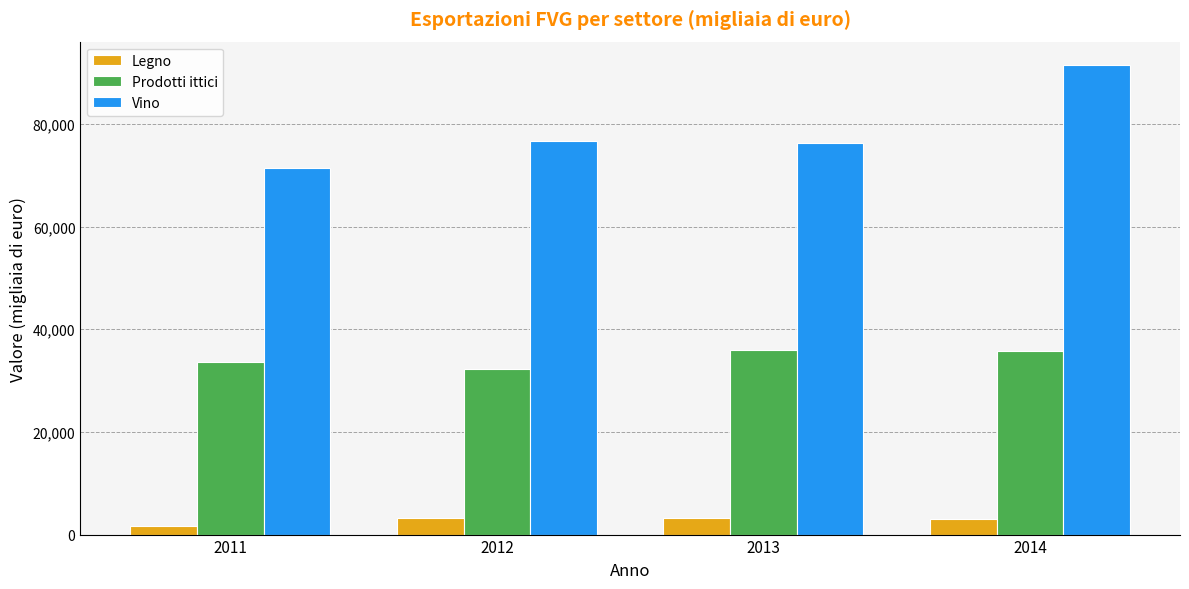

True or false: Prodotti ittici has a value of 33661 at 2011.

True